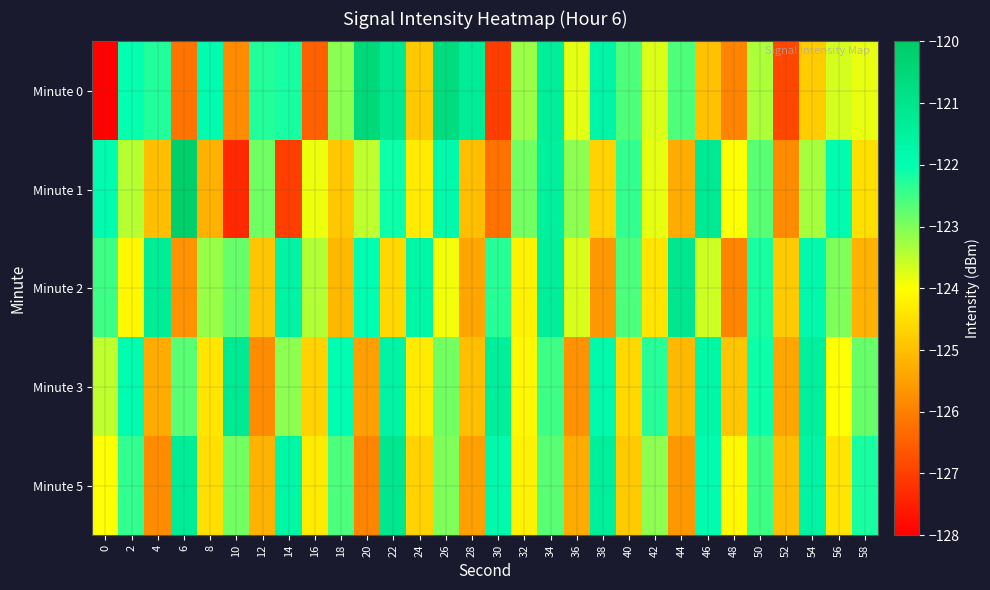

Reading left to right, list all the values displayed in this chart.

Minute 0: 0=-128.0	2=-122.0	4=-122.3	6=-126.2	8=-121.9	10=-125.8	12=-122.3	14=-122.2	16=-126.5	18=-123.1	20=-120.6	22=-121.1	24=-124.8	26=-120.6	28=-121.3	30=-127.0	32=-123.2	34=-121.4	36=-123.8	38=-121.7	40=-122.6	42=-123.7	44=-122.6	46=-125.0	48=-125.9	50=-123.3	52=-126.9	54=-124.8	56=-123.7	58=-123.8
Minute 1: 0=-121.9	2=-123.4	4=-125.0	6=-120.1	8=-125.2	10=-127.3	12=-122.9	14=-127.0	16=-123.9	18=-124.9	20=-123.5	22=-122.1	24=-124.3	26=-121.8	28=-125.0	30=-126.2	32=-122.9	34=-121.5	36=-123.1	38=-124.7	40=-122.4	42=-123.8	44=-125.3	46=-121.2	48=-124.0	50=-122.7	52=-125.8	54=-123.3	56=-121.9	58=-124.5
Minute 2: 0=-122.5	2=-124.1	4=-121.3	6=-125.7	8=-123.2	10=-122.8	12=-124.9	14=-121.6	16=-123.4	18=-125.1	20=-122.0	22=-124.6	24=-121.7	26=-123.9	28=-125.4	30=-122.3	32=-124.2	34=-121.4	36=-123.7	38=-125.6	40=-122.6	42=-124.4	44=-121.1	46=-123.6	48=-125.9	50=-122.2	52=-124.8	54=-121.8	56=-123.0	58=-125.2
Minute 3: 0=-123.5	2=-121.9	4=-125.3	6=-122.7	8=-124.4	10=-121.2	12=-125.8	14=-123.1	16=-124.7	18=-122.0	20=-125.5	22=-121.6	24=-124.3	26=-122.9	28=-125.0	30=-121.4	32=-124.1	34=-122.5	36=-125.7	38=-121.8	40=-124.6	42=-122.3	44=-125.1	46=-121.7	48=-124.9	50=-122.1	52=-125.4	54=-121.5	56=-124.0	58=-122.8
Minute 5: 0=-124.0	2=-122.4	4=-125.8	6=-121.3	8=-124.5	10=-122.9	12=-125.2	14=-121.7	16=-124.3	18=-122.6	20=-125.9	22=-121.1	24=-124.7	26=-123.0	28=-125.5	30=-121.8	32=-124.2	34=-122.7	36=-125.3	38=-121.4	40=-124.8	42=-123.1	44=-125.6	46=-121.9	48=-124.1	50=-122.5	52=-125.0	54=-121.6	56=-124.4	58=-122.2